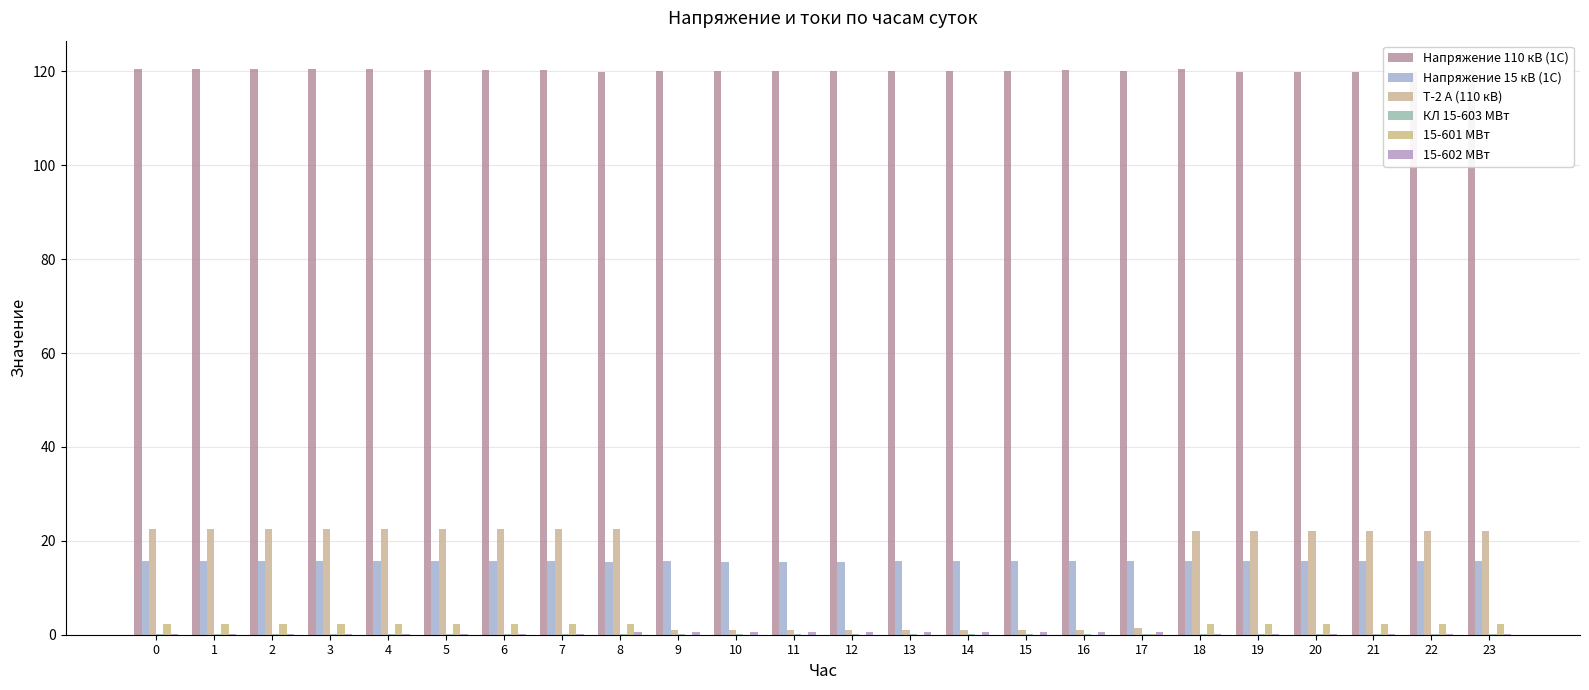

What are all the series names shown in the legend?

Напряжение 110 кВ (1С), Напряжение 15 кВ (1С), Т-2 А (110 кВ), КЛ 15-603 МВт, 15-601 МВт, 15-602 МВт